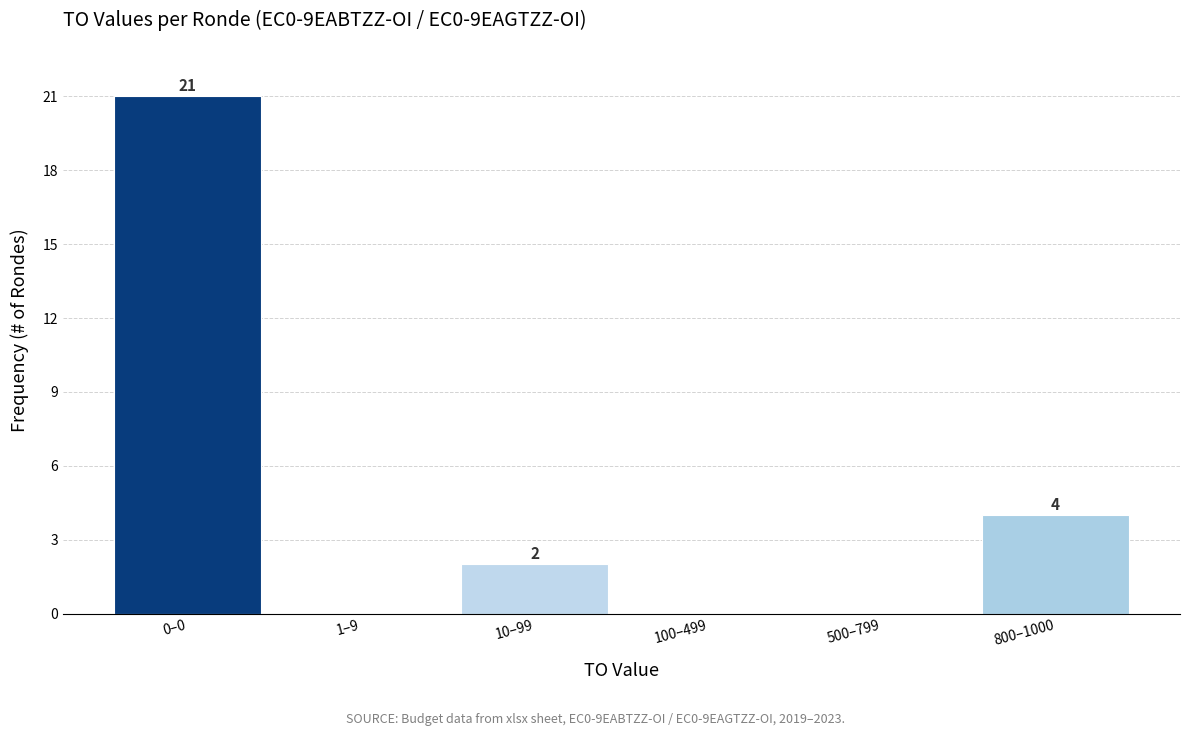

Reading left to right, transcribe all the data shown in this chart.

0–0=21	1–9=0	10–99=2	100–499=0	500–799=0	800–1000=4